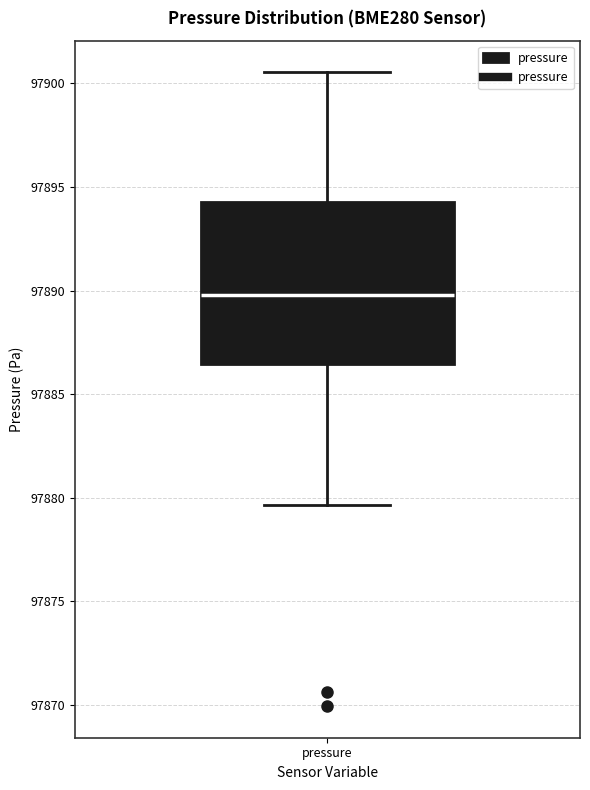

Read this box plot against the y-axis: the position of the median line, the range covered by the box, and the ends of both whiskers. The values are not printed on the chart, so give them approximately, as read against the axis.

median 97890.0, box 97886.5 to 97894.5, whiskers 97879.5 to 97900.5